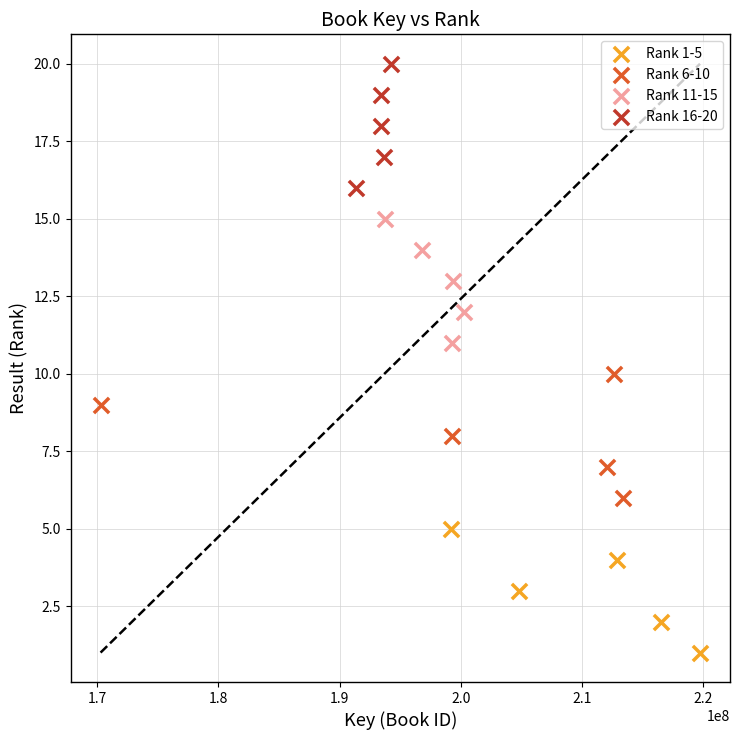

Which series reaches the maximum Y coordinate?

Rank 16-20